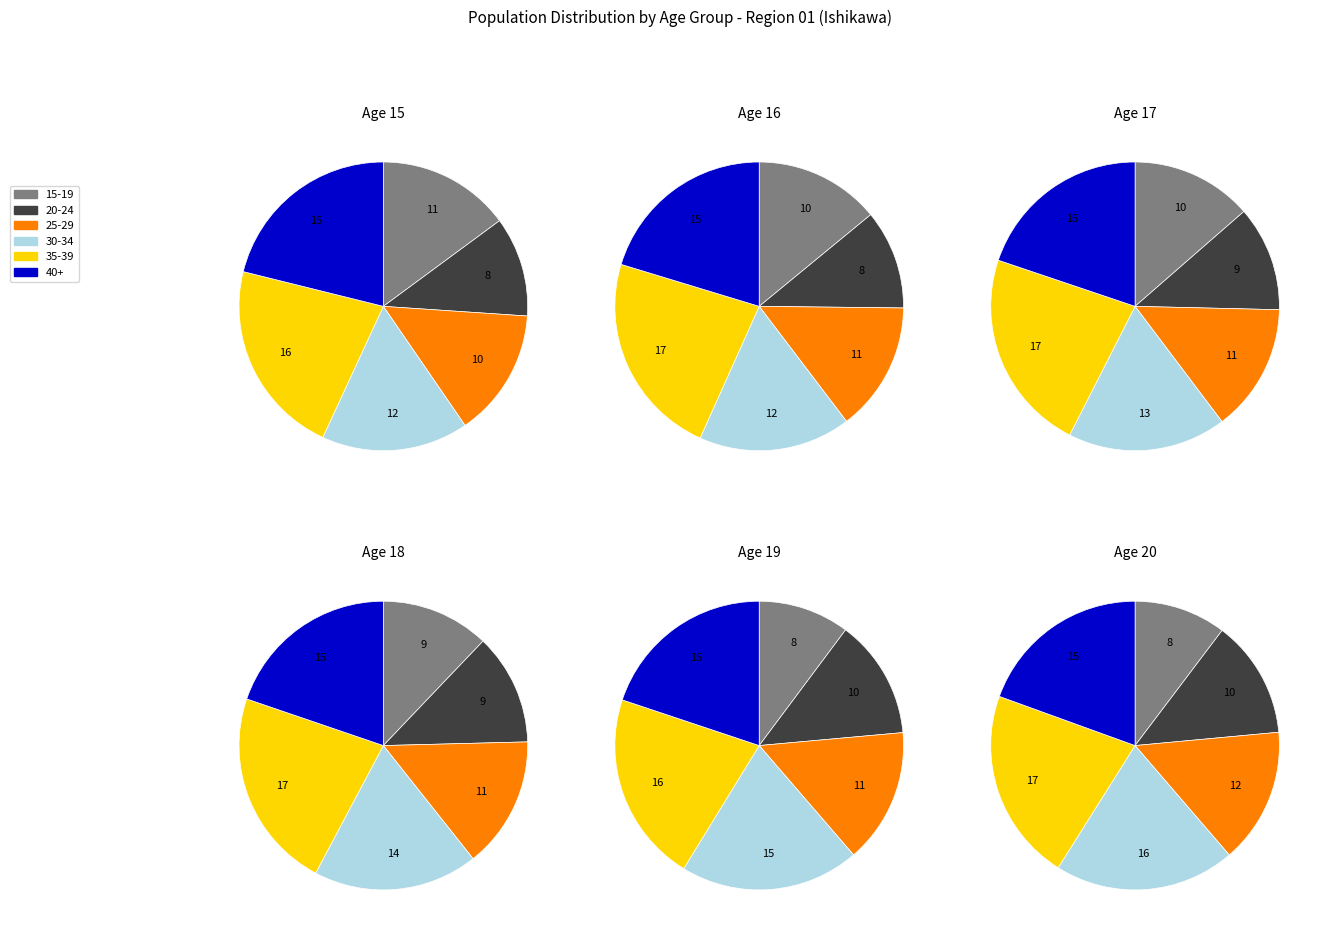

Do 30-34 and 15-19 together represent more than half of the pie?

No